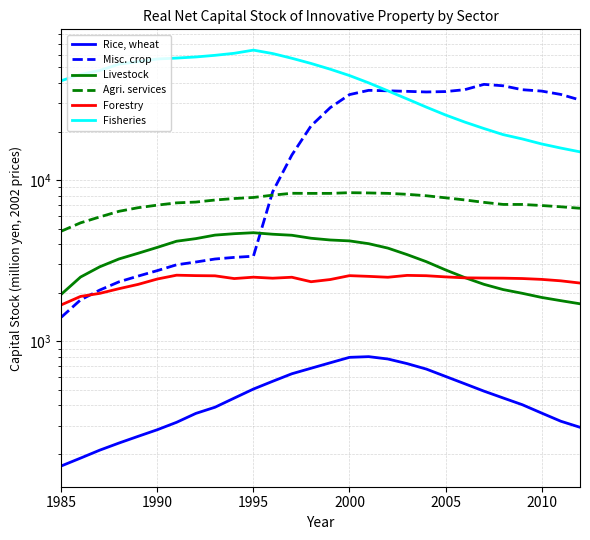

What is the smallest value displayed?

168.7